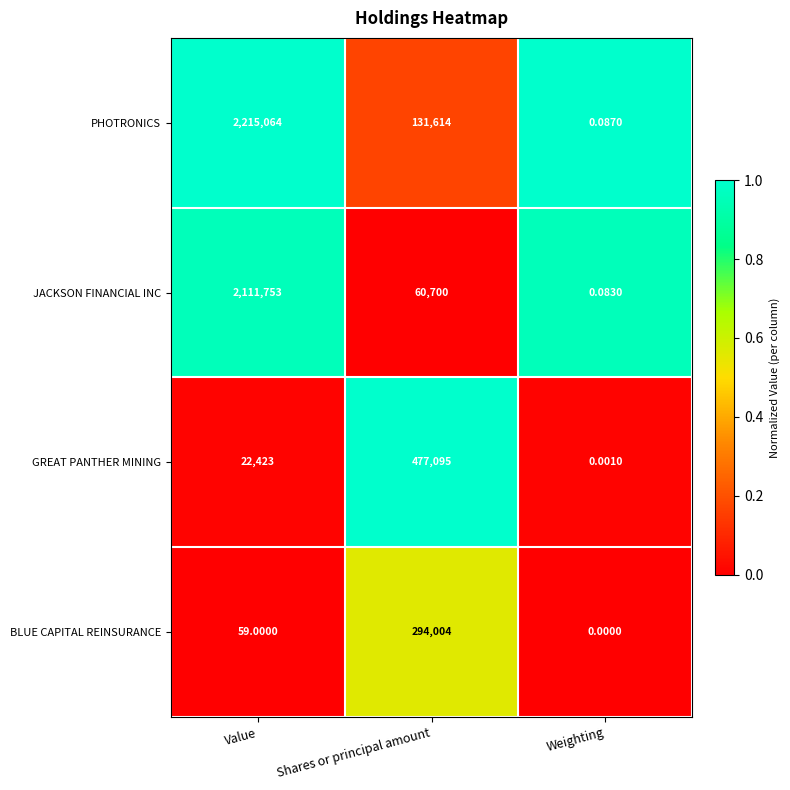

Which series has the largest total across all categories?

PHOTRONICS